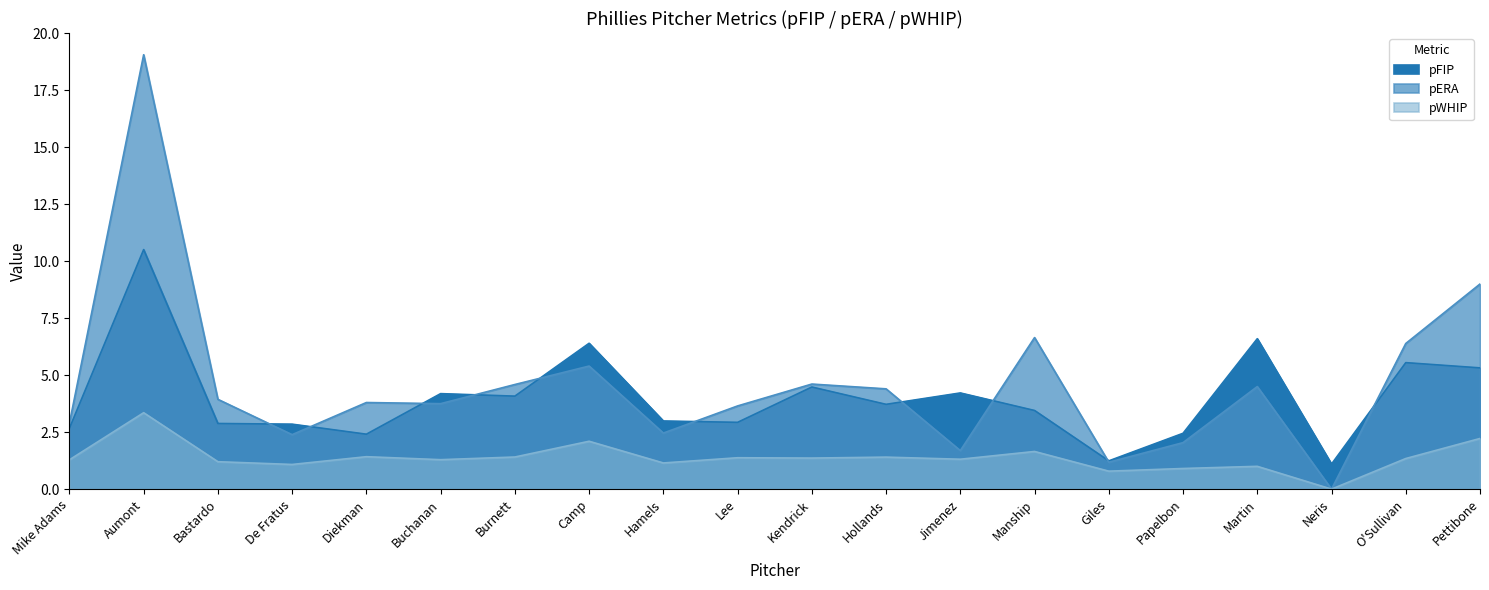

At Shawn Camp, list the series in order from smallest to largest.

pWHIP, pERA, pFIP